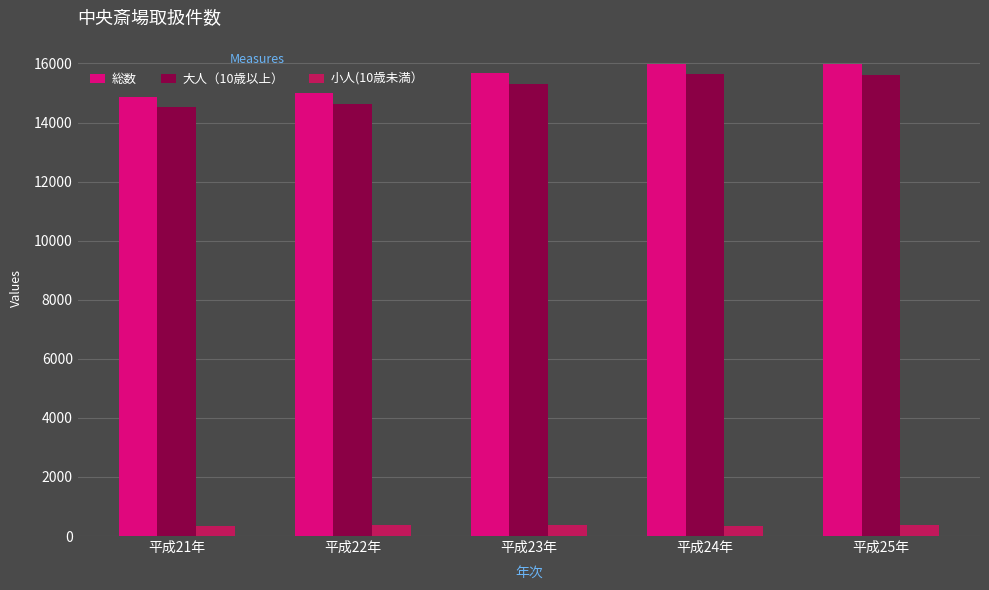

What is the total value across all series at 平成25年?

31934